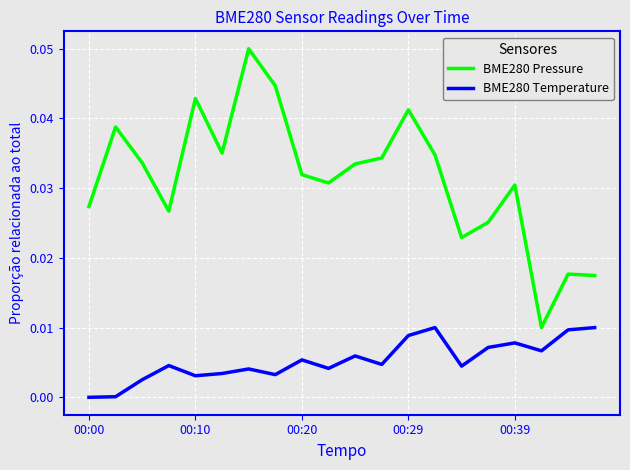

Rank the series by their average value, from highest to lowest.

BME280 Pressure, BME280 Temperature